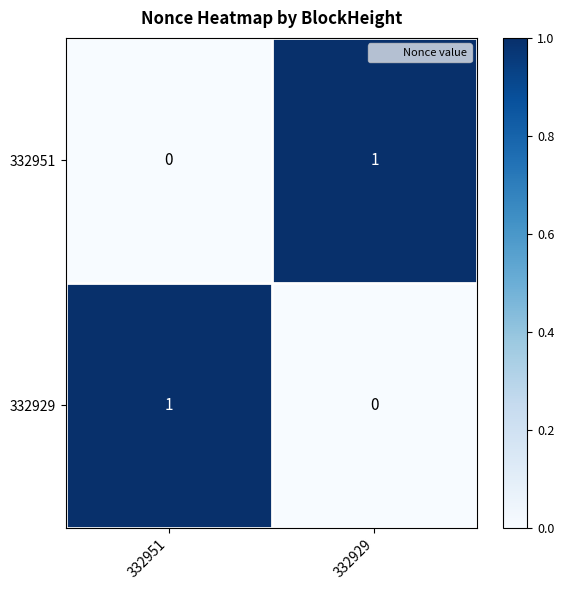

Is the value of 332951 at 332929 greater than the value of 332929 at 332929?

Yes